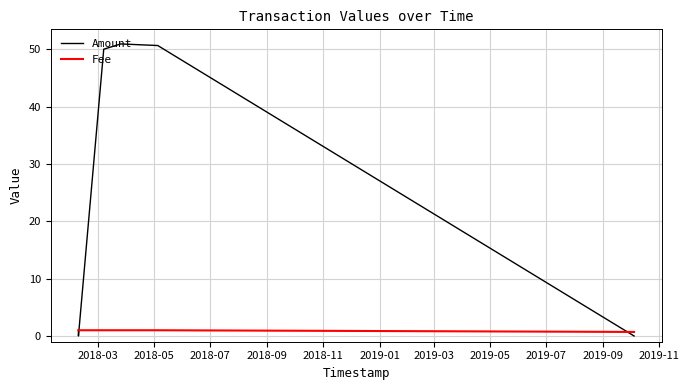

Which series has the largest total across all categories?

Amount